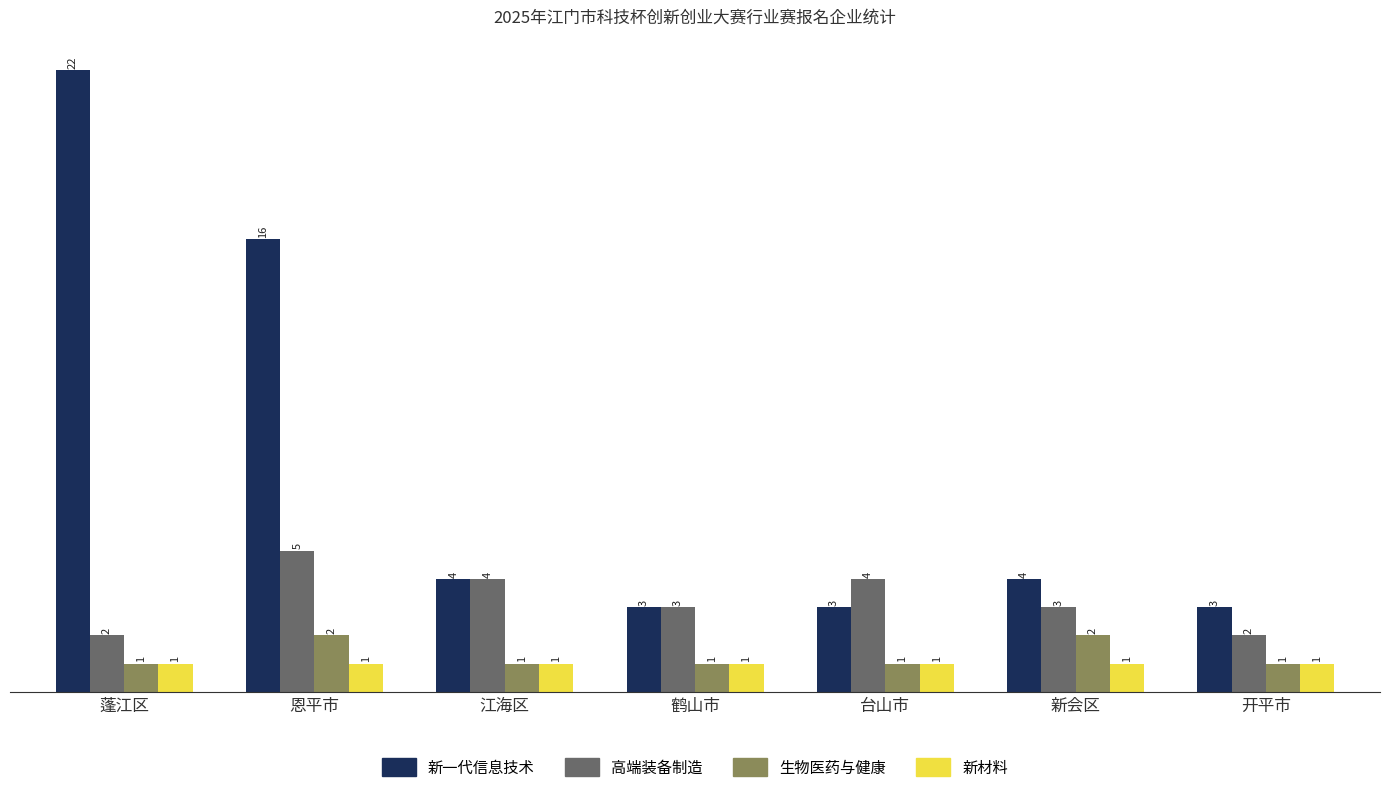

What is the difference between the highest and lowest values at 台山市?

3